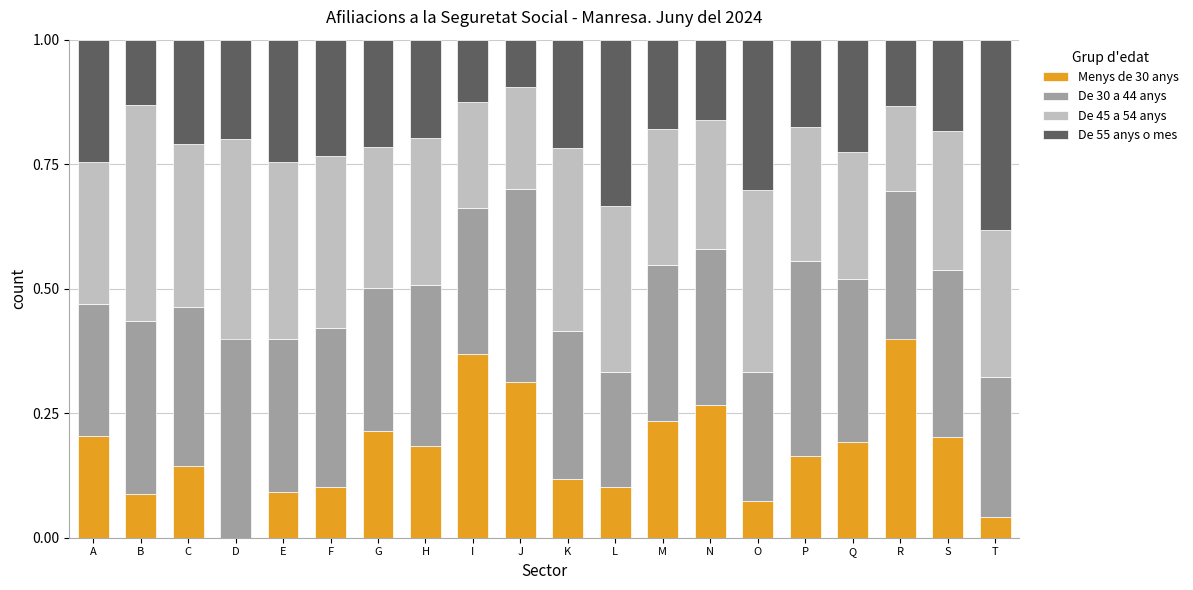

Are the bars grouped side by side (vs. stacked)?

No